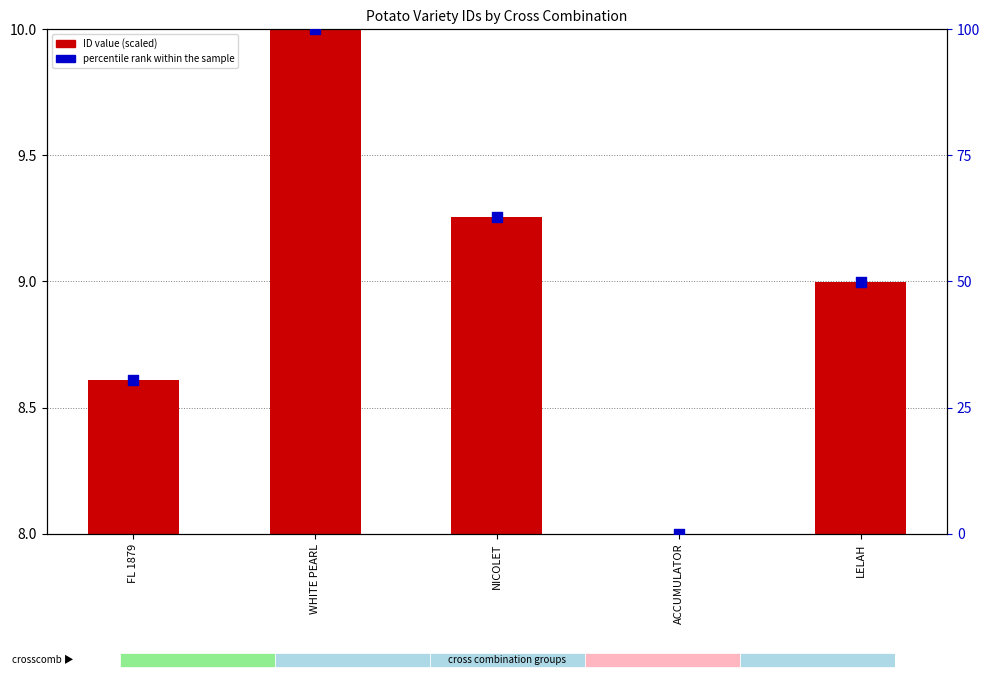

Which series has the widest spread of Y values?

percentile rank within the sample